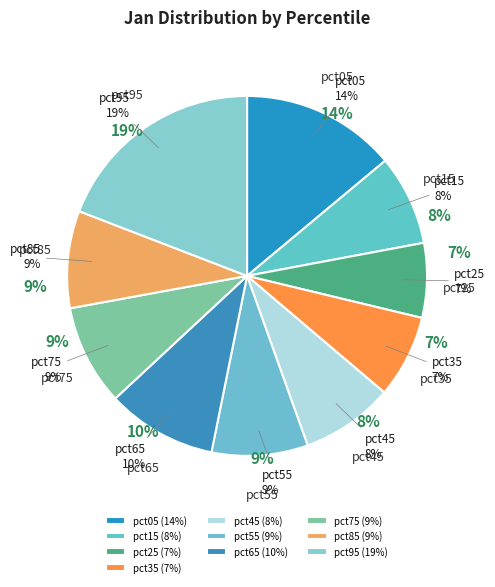

To the nearest percent, what is the combined percentage of pct25 and pct75?

16%